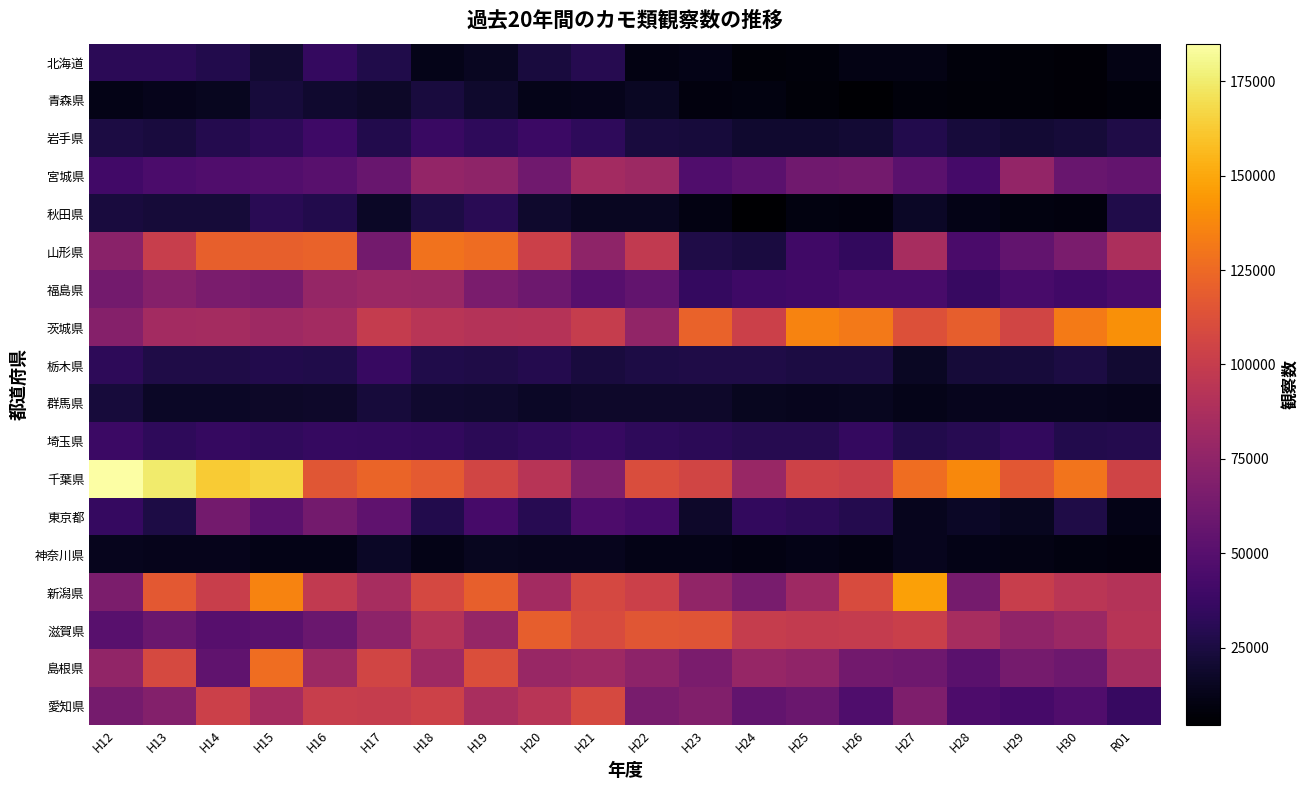

Which series has the widest spread of values?

千葉県